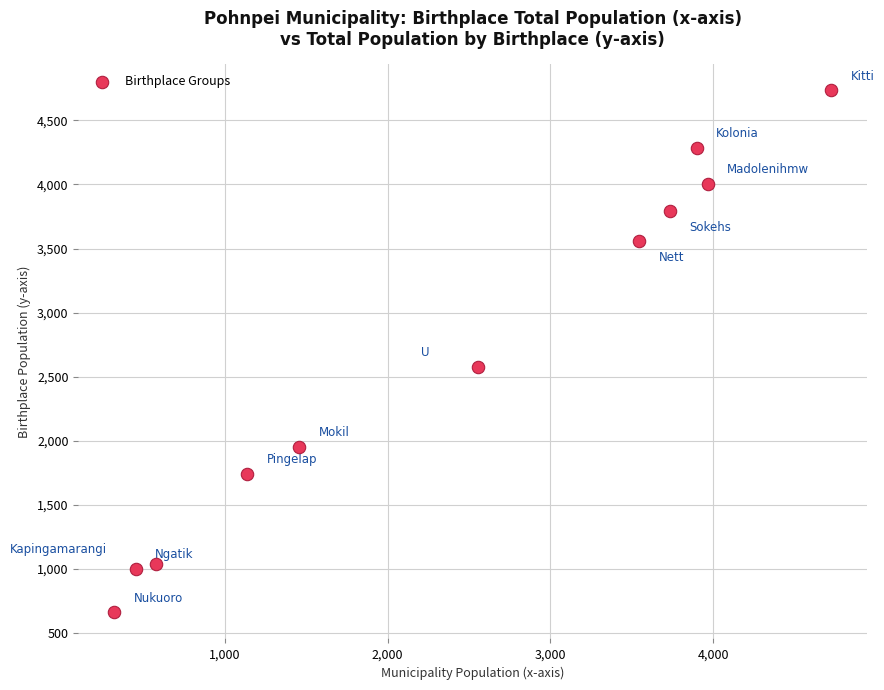

What Y value in the scatter plot is closest to 2698?

2579